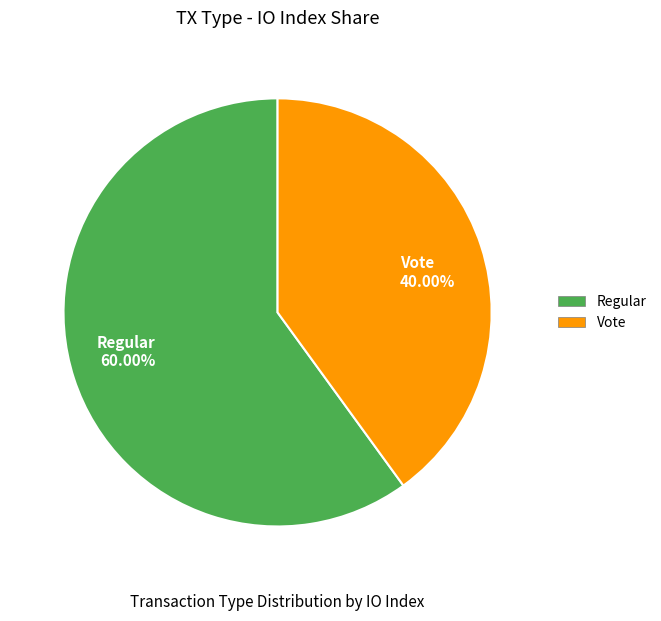

Rank the categories by value from highest to lowest.

Regular, Vote